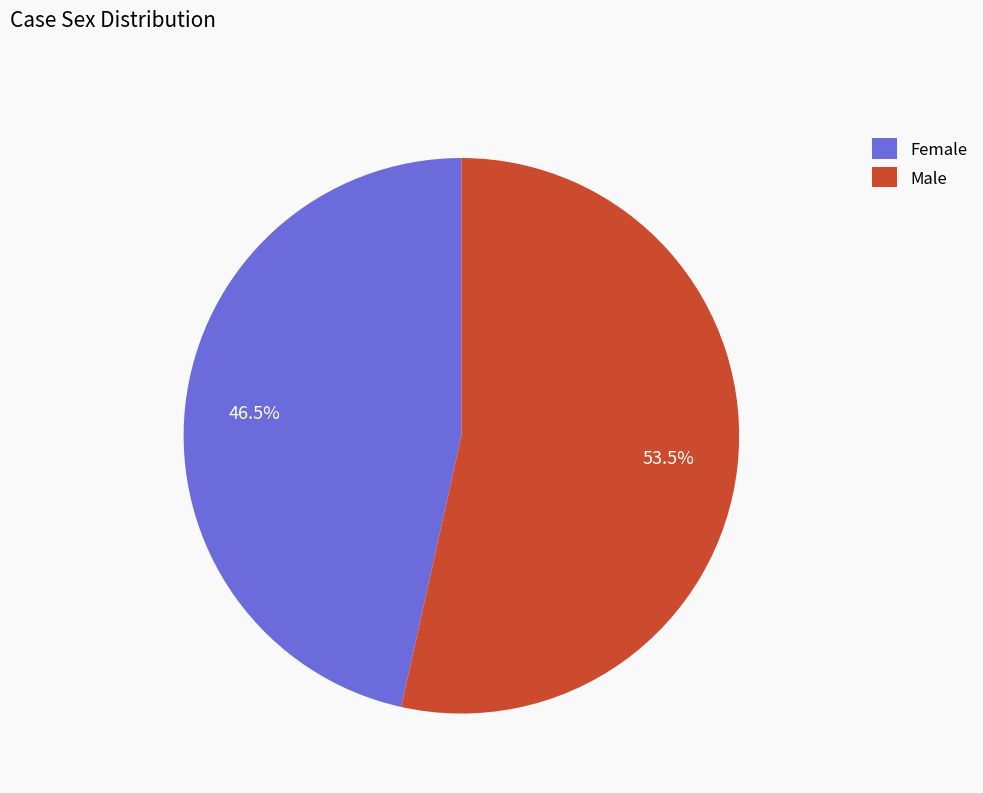

To the nearest percent, what is the average slice percentage?

50%